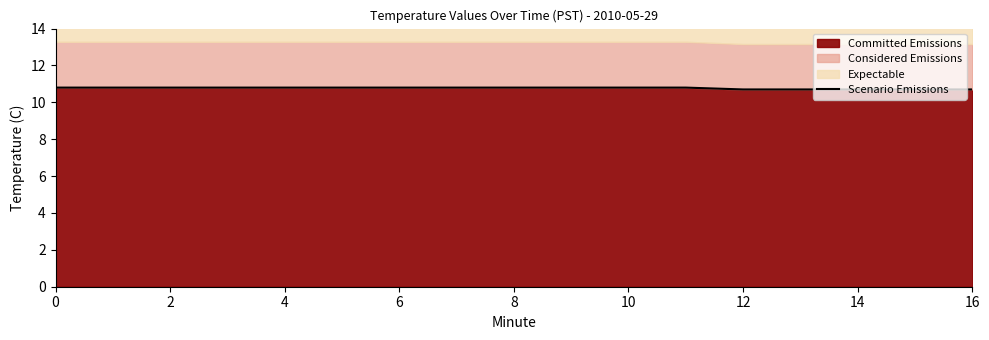

What is the lowest value of the Committed Emissions series?

10.7